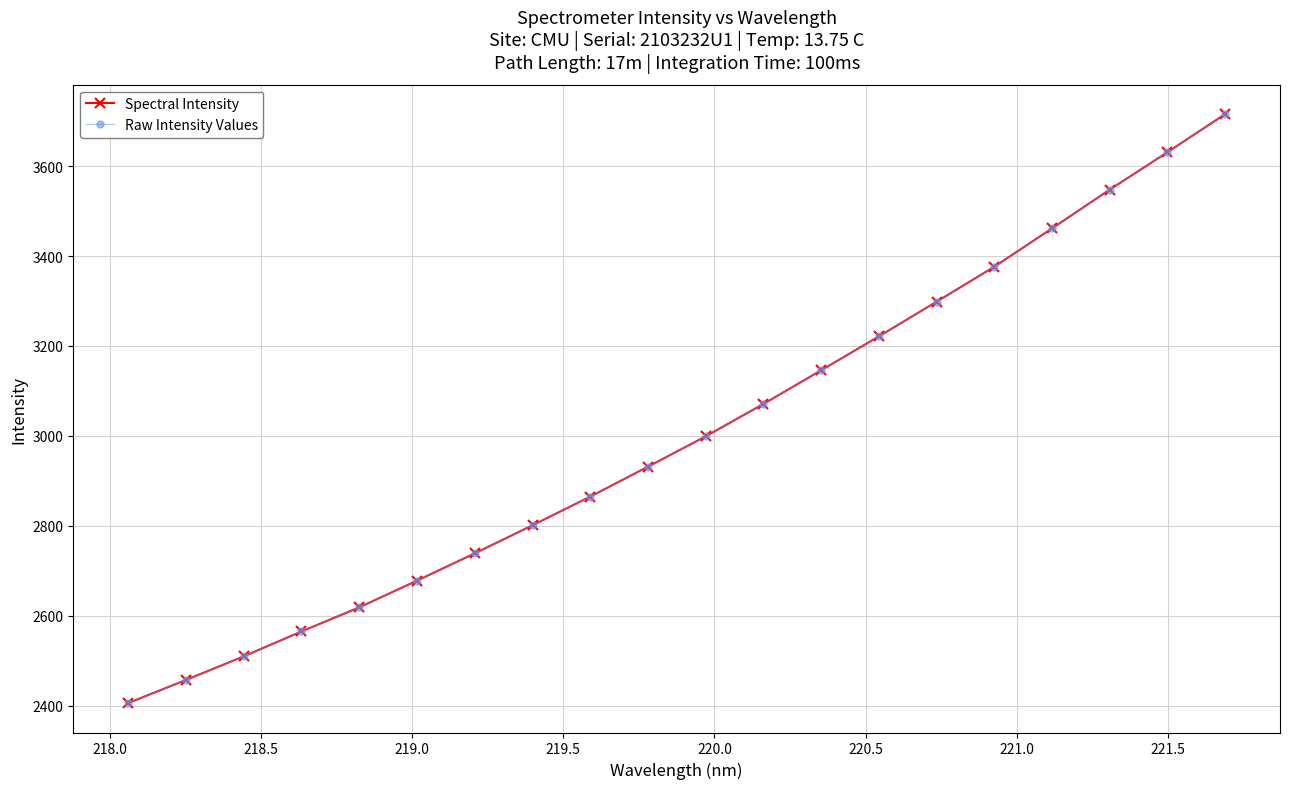

What is the sum of all Raw Intensity Values values?

60038.6